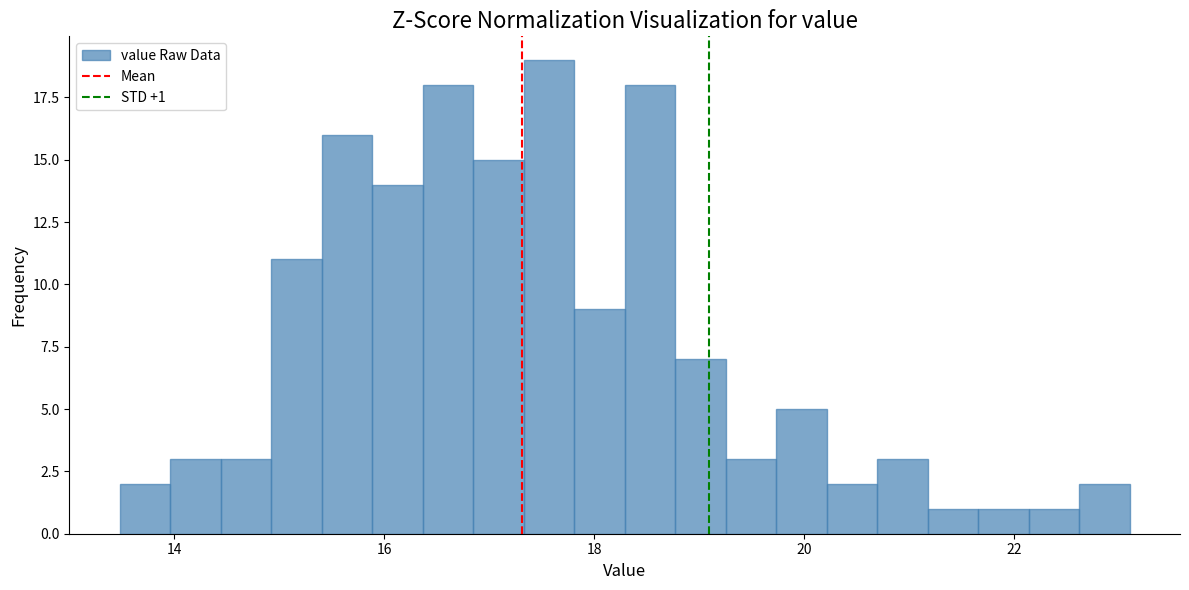

Read against the x-axis, roughly where is the centre of the tallest bar?

17.6